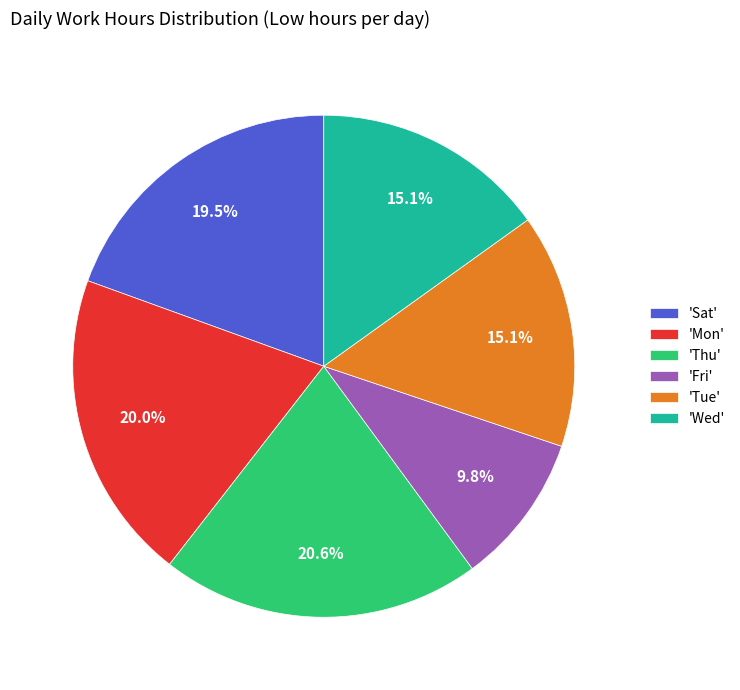

Combined, do 'Tue' and 'Thu' account for over 50%?

No